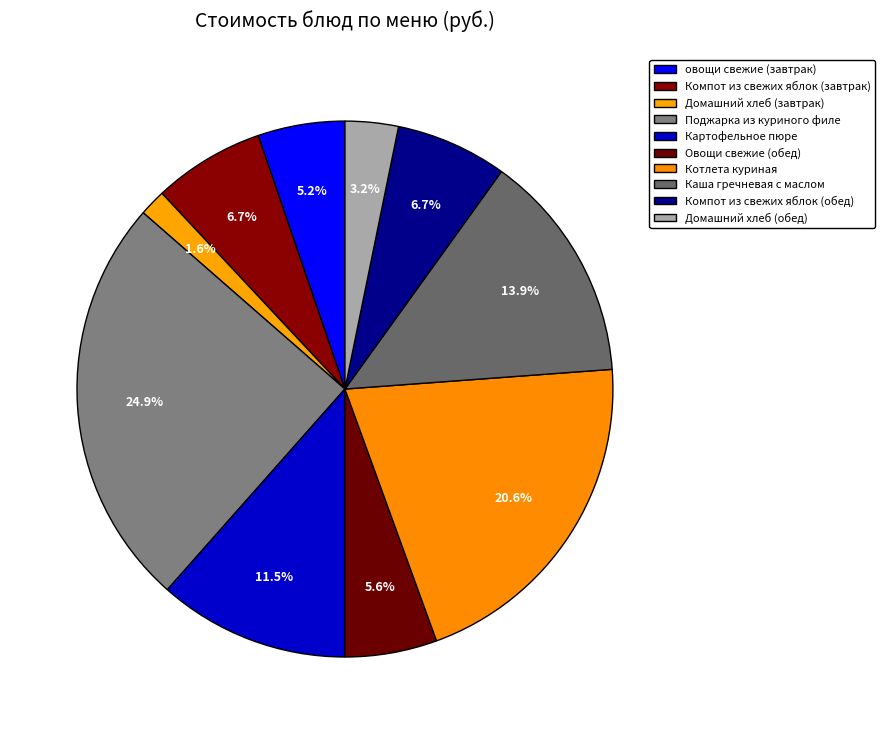

Which category has the smallest portion of the pie?

Домашний хлеб (завтрак)